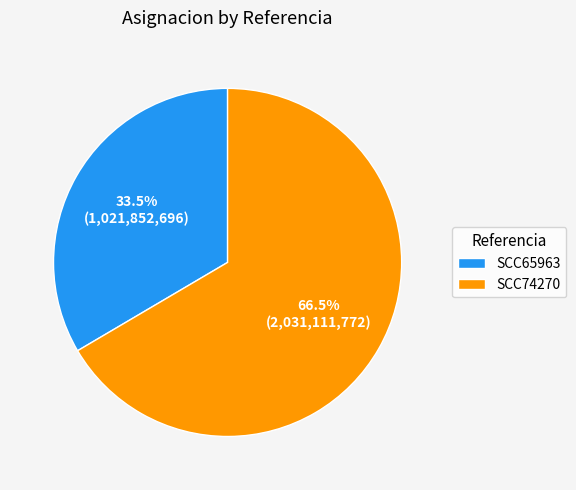

To the nearest percent, what is the combined percentage of SCC74270 and SCC65963?

100%